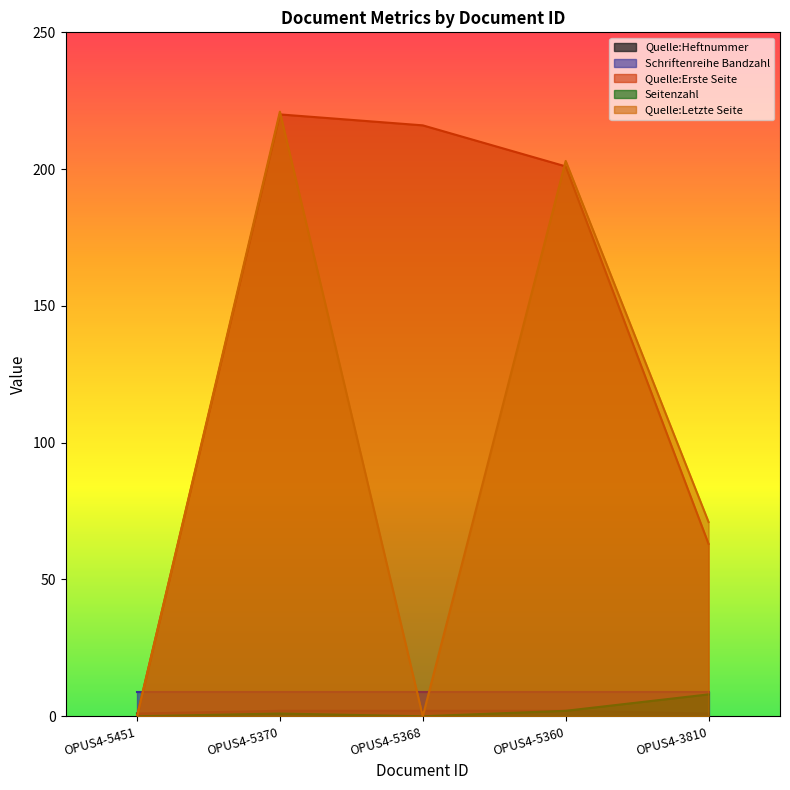

True or false: Seitenzahl has more than 1 points higher than both neighbors.

False